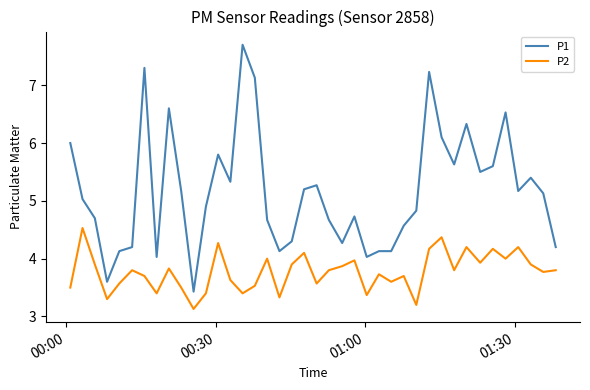

List the series in order of their overall mean, highest first.

P1, P2